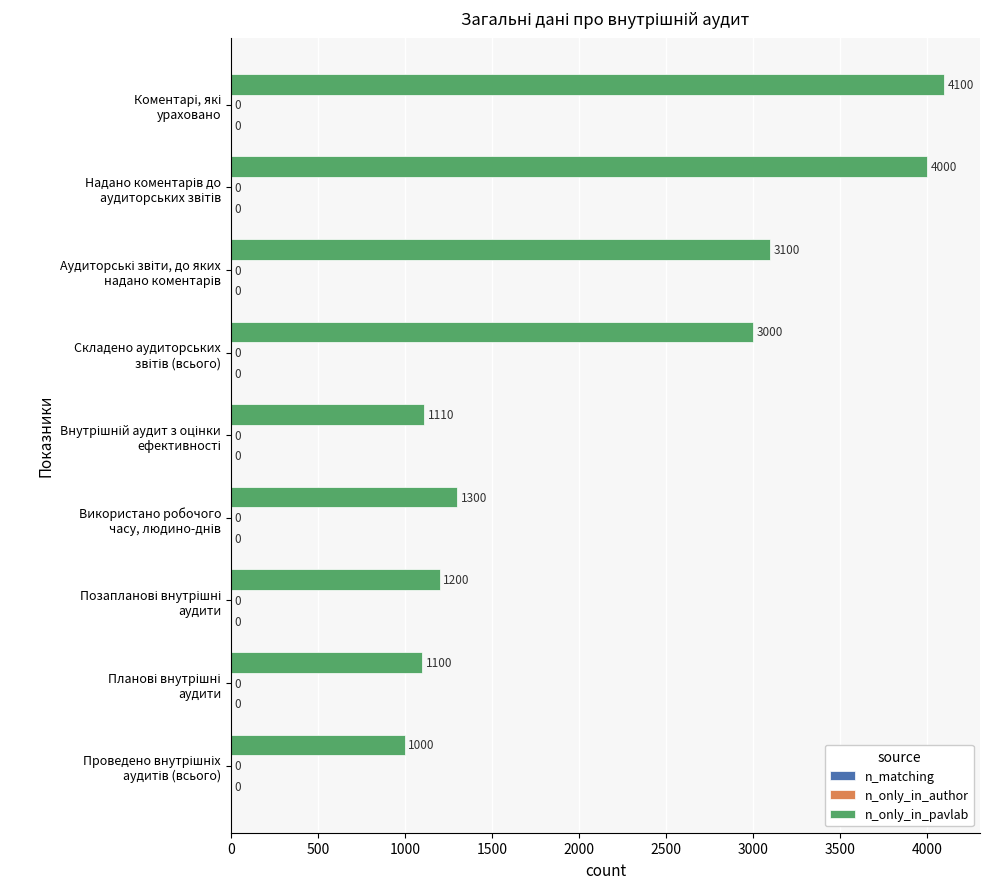

How many bars are there in total?

9